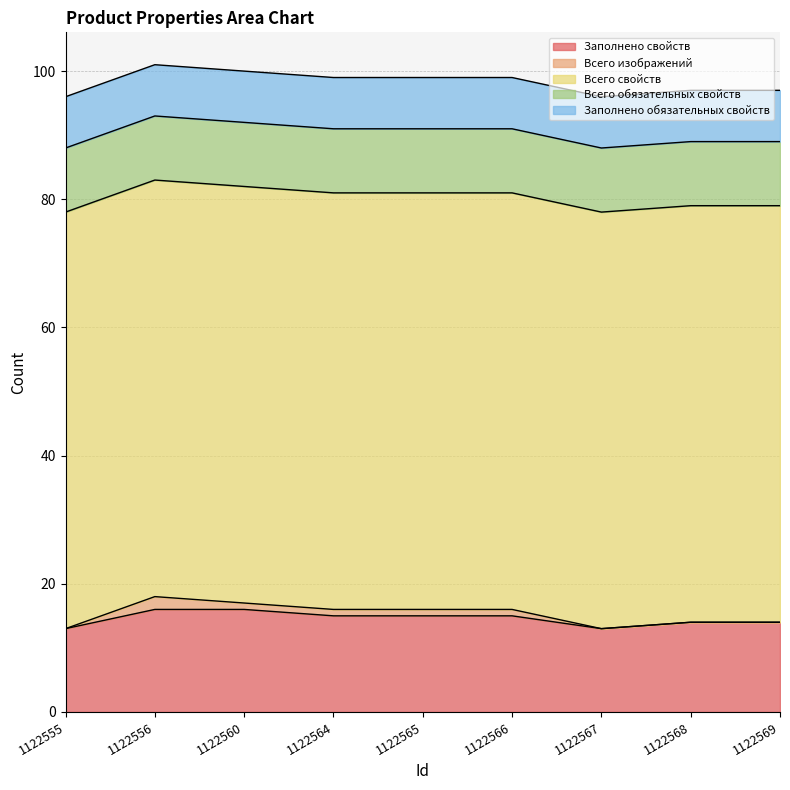

What are all the series names shown in the legend?

Заполнено свойств, Всего изображений, Всего свойств, Всего обязательных свойств, Заполнено обязательных свойств